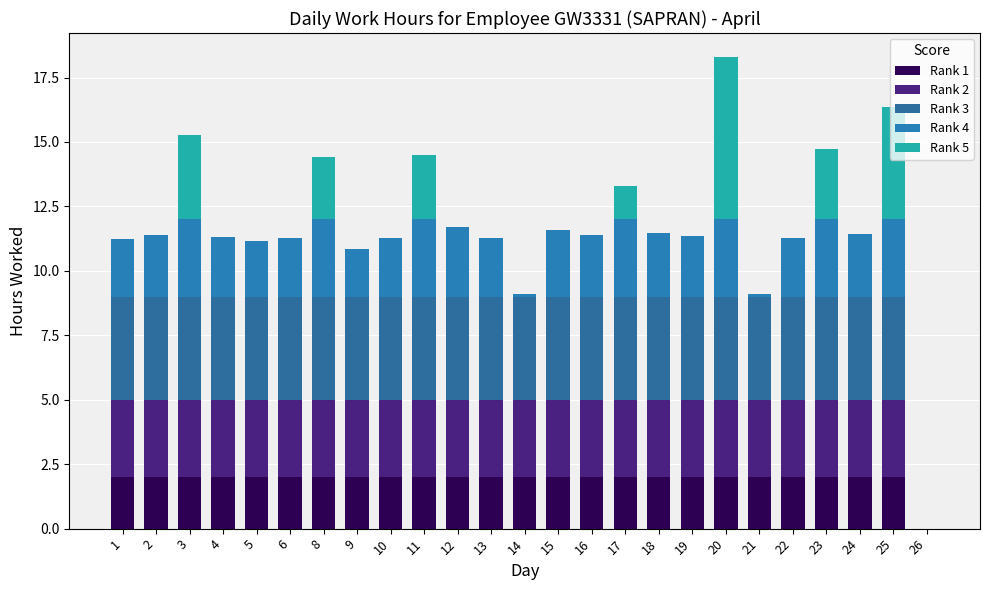

Count the number of data series in this chart.

5